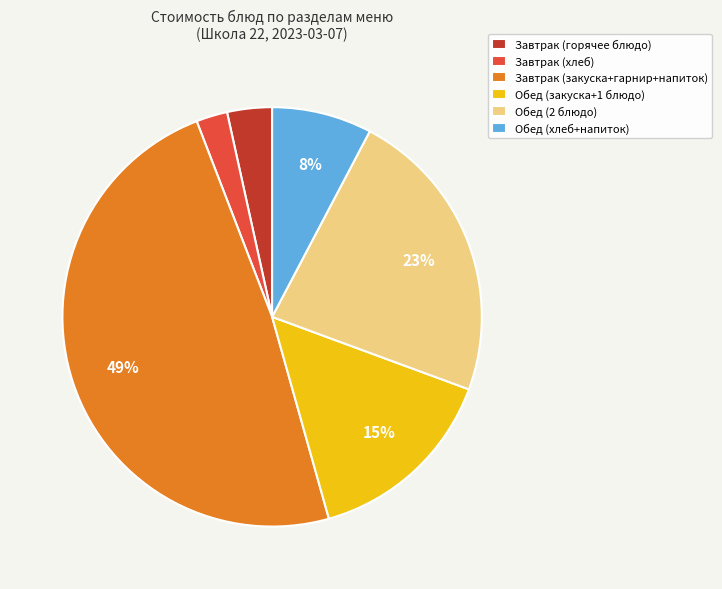

How many slices are in this pie chart?

6